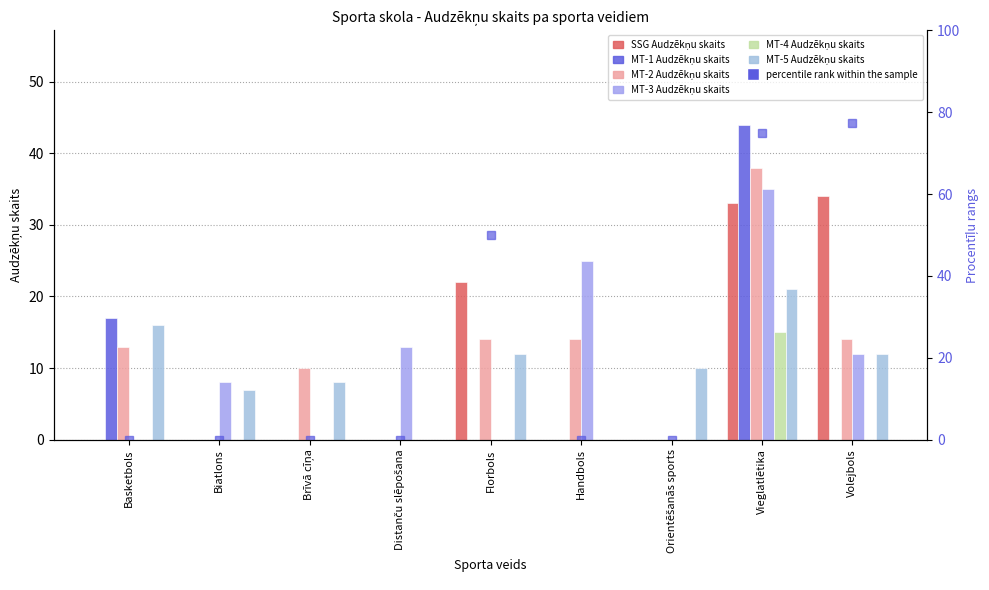

Which series changed the most between Handbols and Vieglatlētika?

MT-1 Audzēkņu skaits